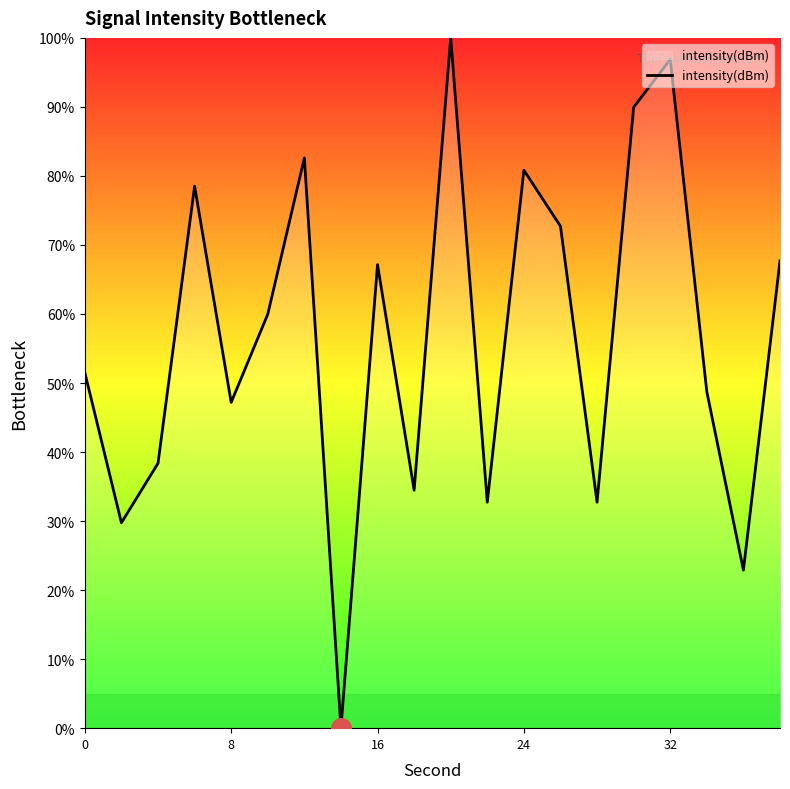

What is the greatest value displayed?

100.0